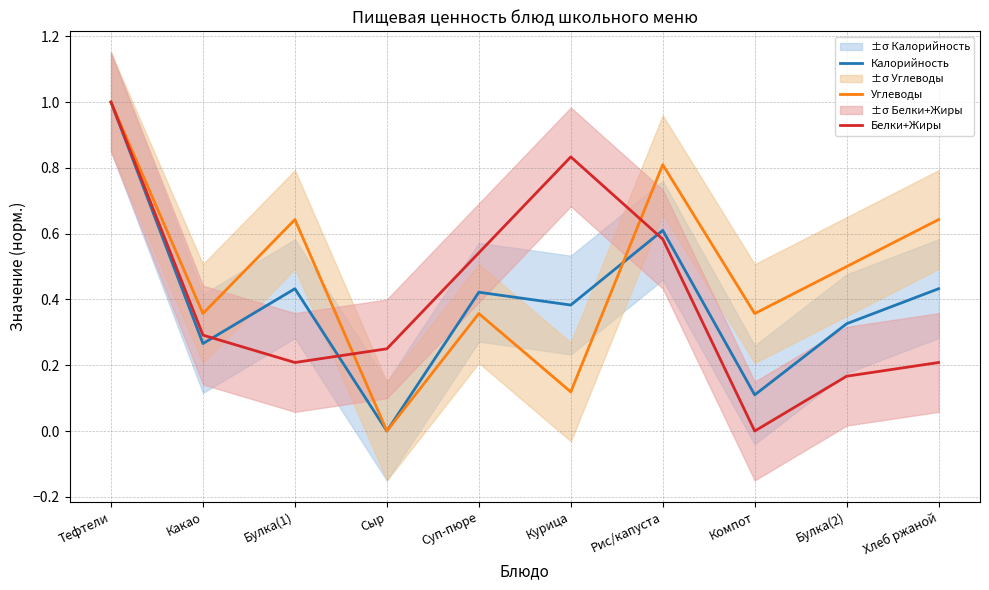

Between Булка(1) and Компот, which series saw the biggest shift?

Калорийность